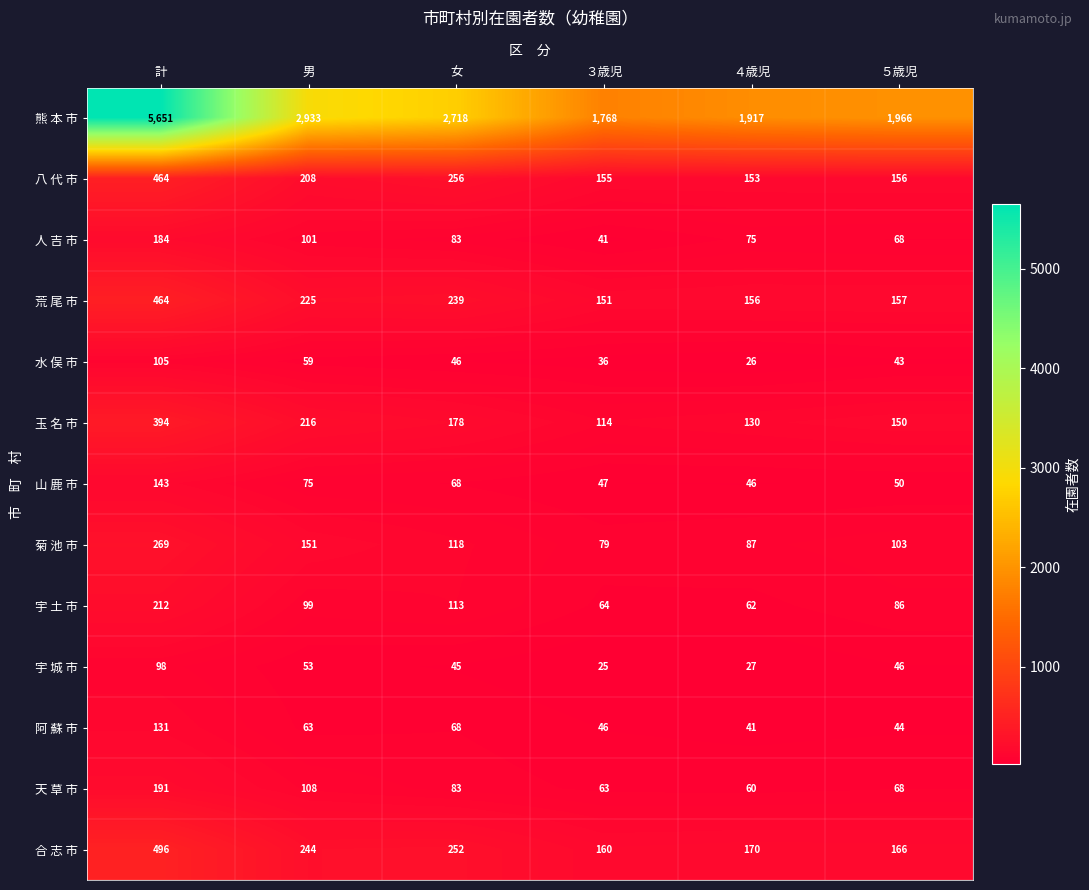

What is the difference between the maximum and minimum values in the 人 吉 市 series?

143